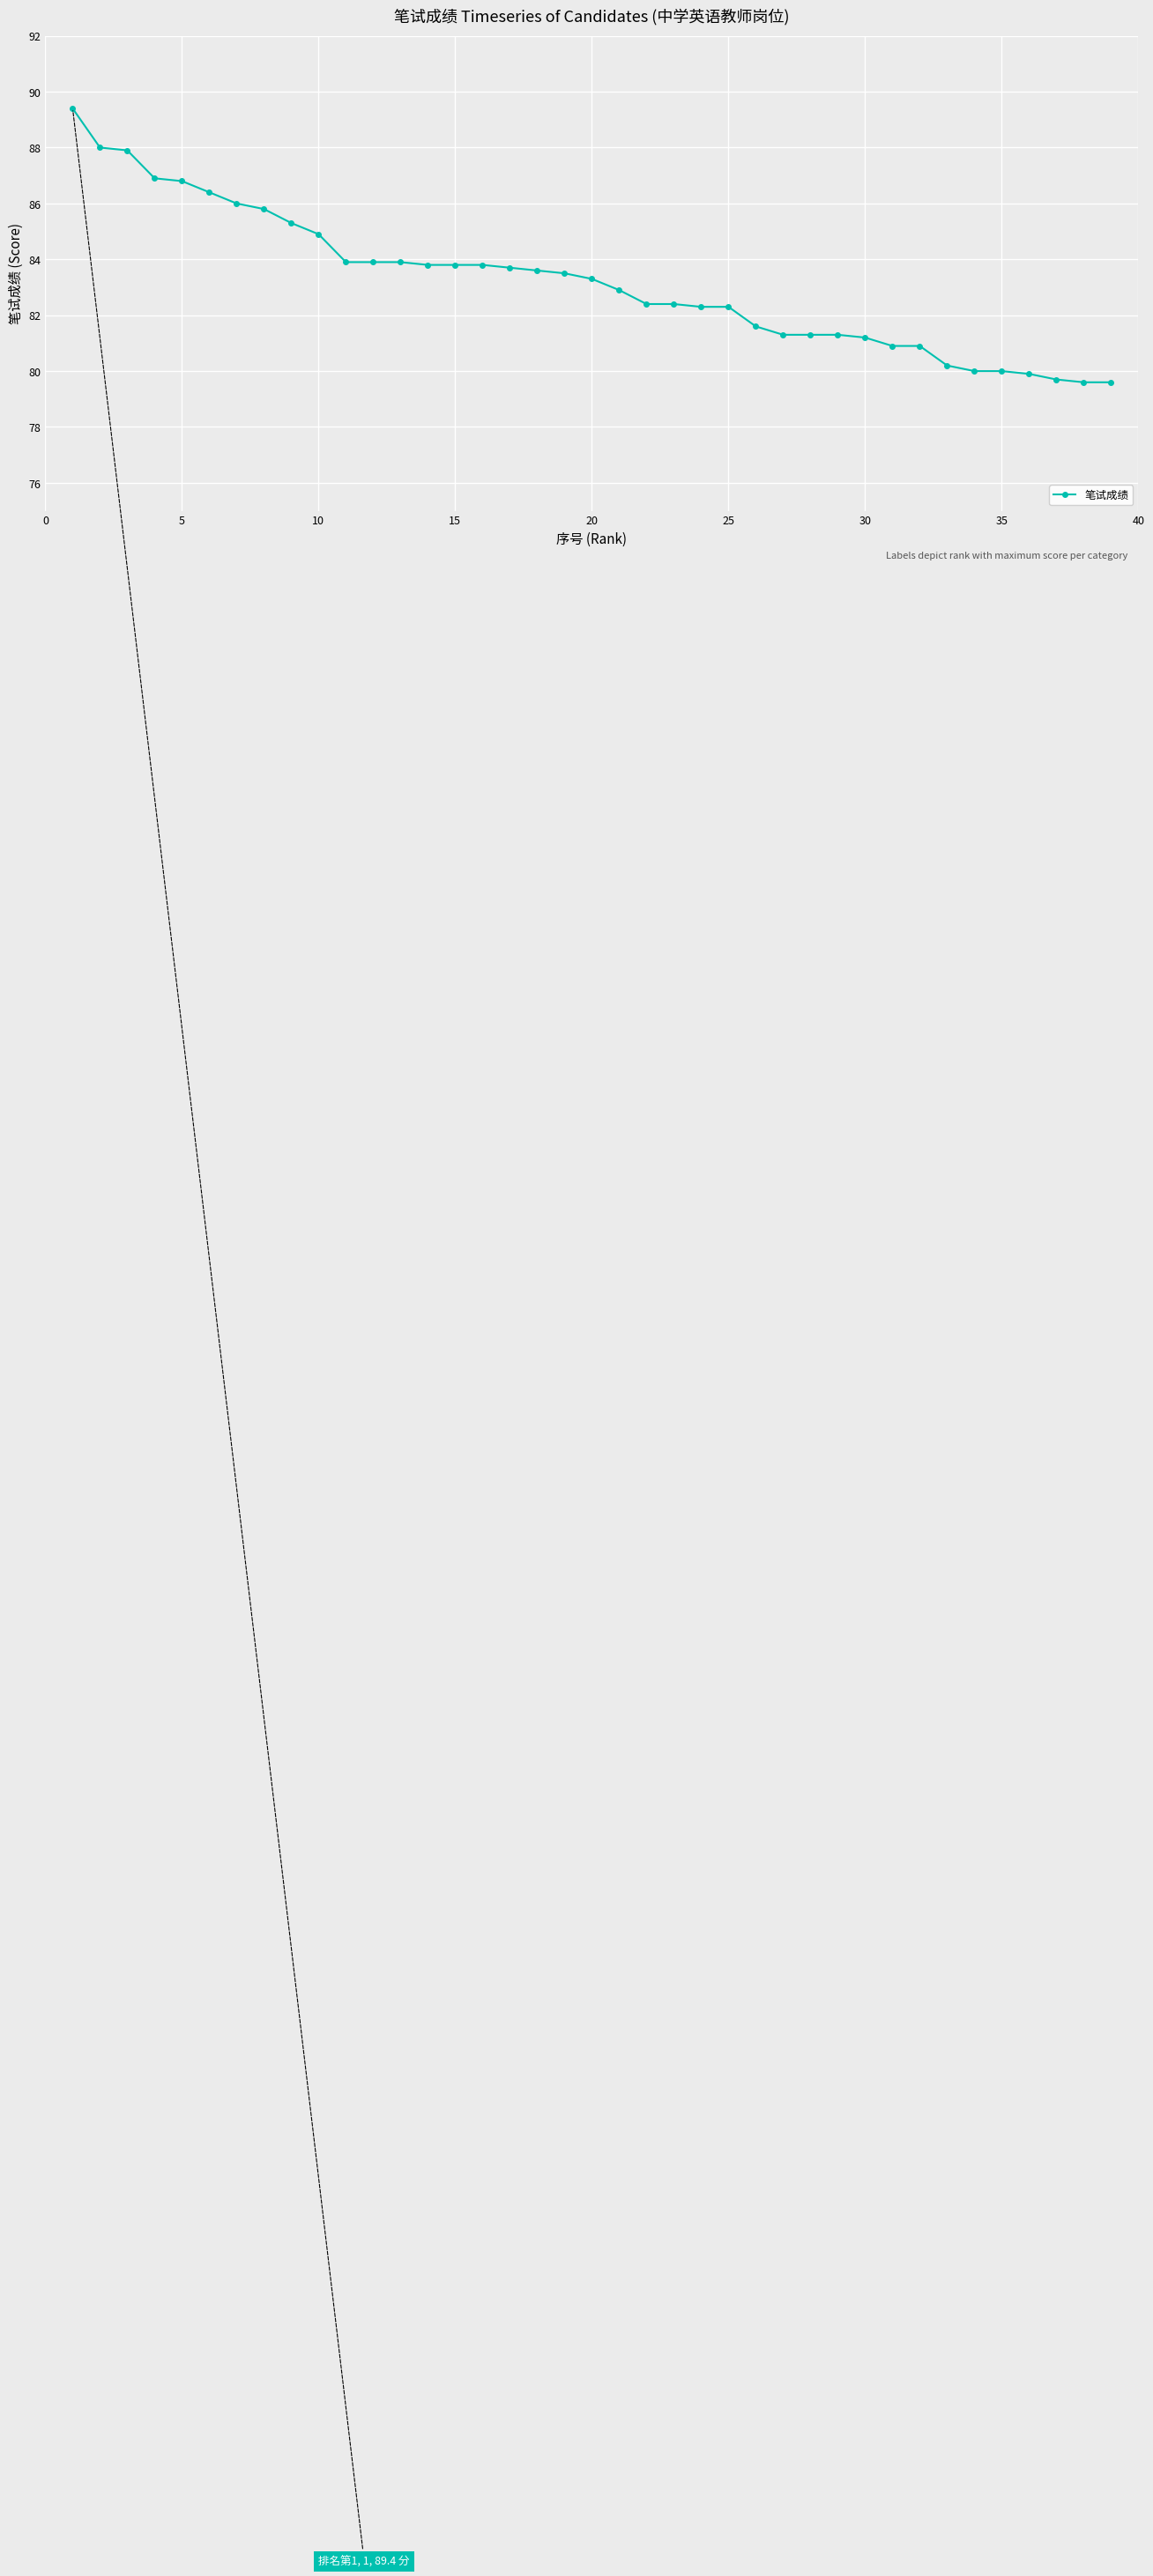

How many lines are shown in the chart?

1